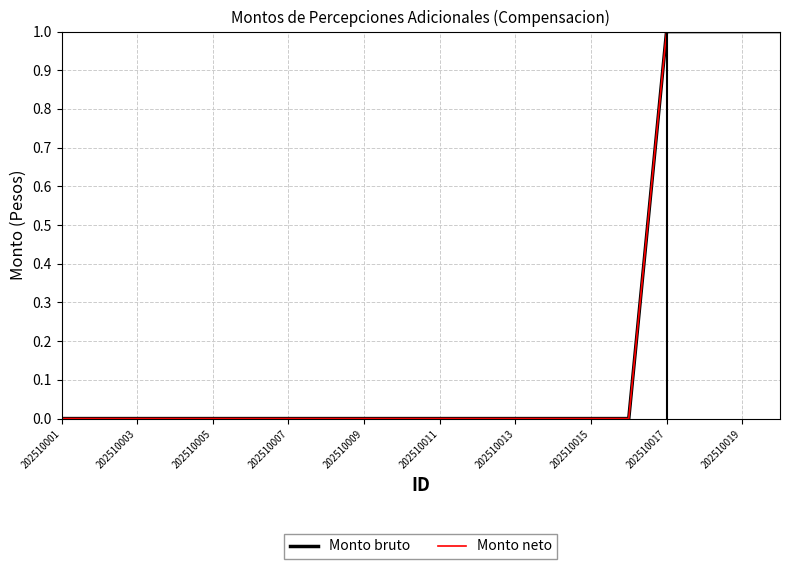

At how many categories does at least one series exceed 0?

4